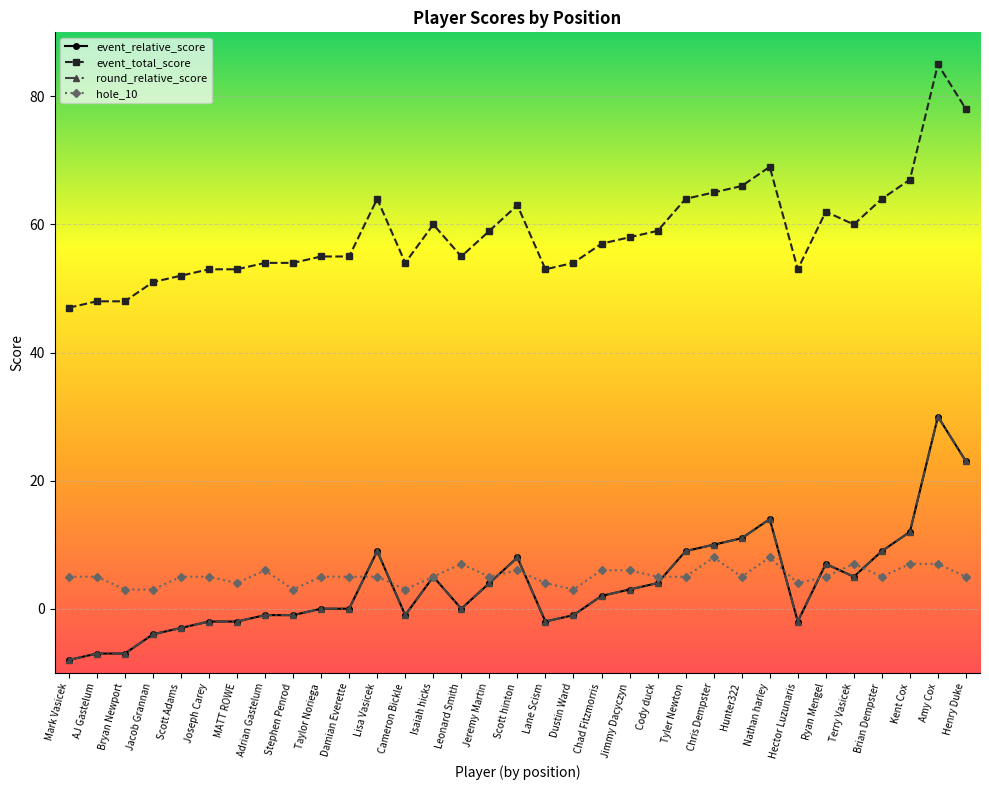

Is the value of round_relative_score at Scott hinton greater than the value of event_relative_score at Terry Vasicek?

Yes